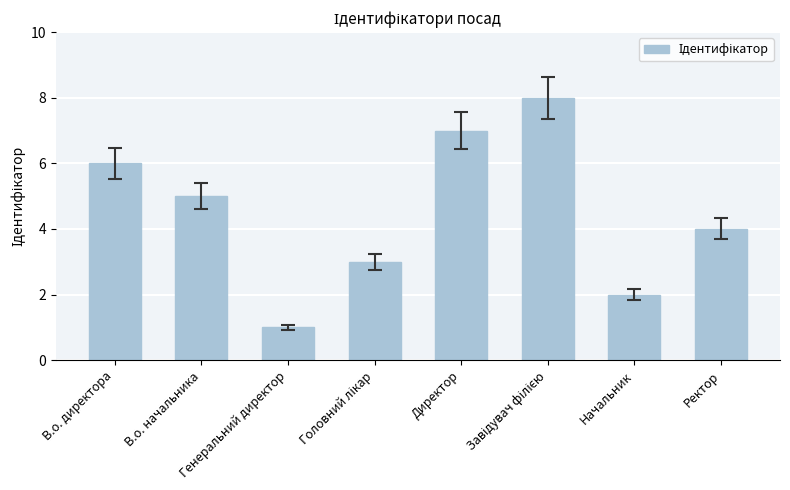

Is it true that the value at Ректор is 4?

True